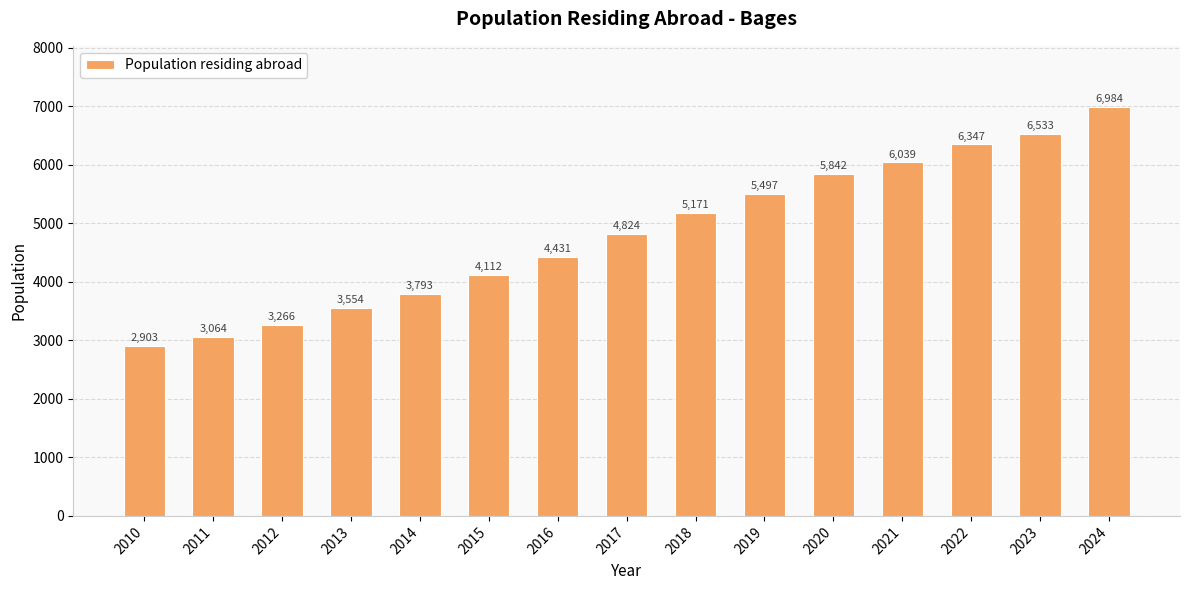

List the labels in order of value, largest first.

2024, 2023, 2022, 2021, 2020, 2019, 2018, 2017, 2016, 2015, 2014, 2013, 2012, 2011, 2010